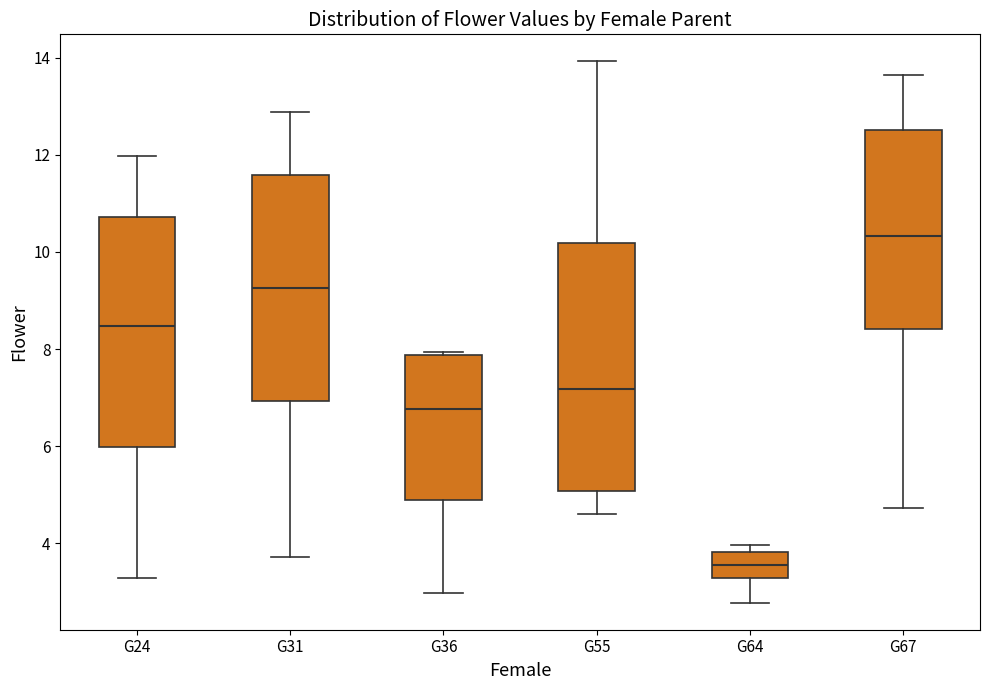

Reading left to right, transcribe this box plot: for each box, give where its median line is, the range the box spans, and where its two whiskers end, as read against the y-axis. The values are not printed on the chart, so give them approximately, as read against the axis.

G24: median 8.4, box 6.0 to 10.8, whiskers 3.2 to 12.0
G31: median 9.2, box 7.0 to 11.6, whiskers 3.8 to 12.8
G36: median 6.8, box 4.8 to 7.8, whiskers 3.0 to 8.0
G55: median 7.2, box 5.0 to 10.2, whiskers 4.6 to 14.0
G64: median 3.6, box 3.2 to 3.8, whiskers 2.8 to 4.0
G67: median 10.4, box 8.4 to 12.6, whiskers 4.8 to 13.6